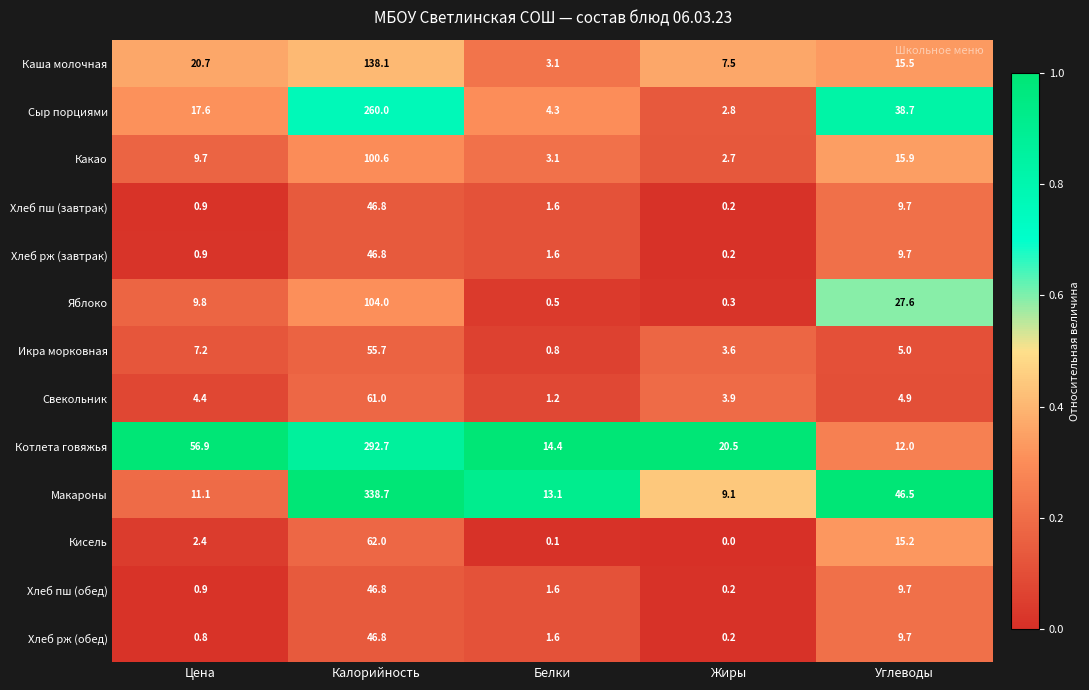

At how many categories does at least one series exceed 0?

5